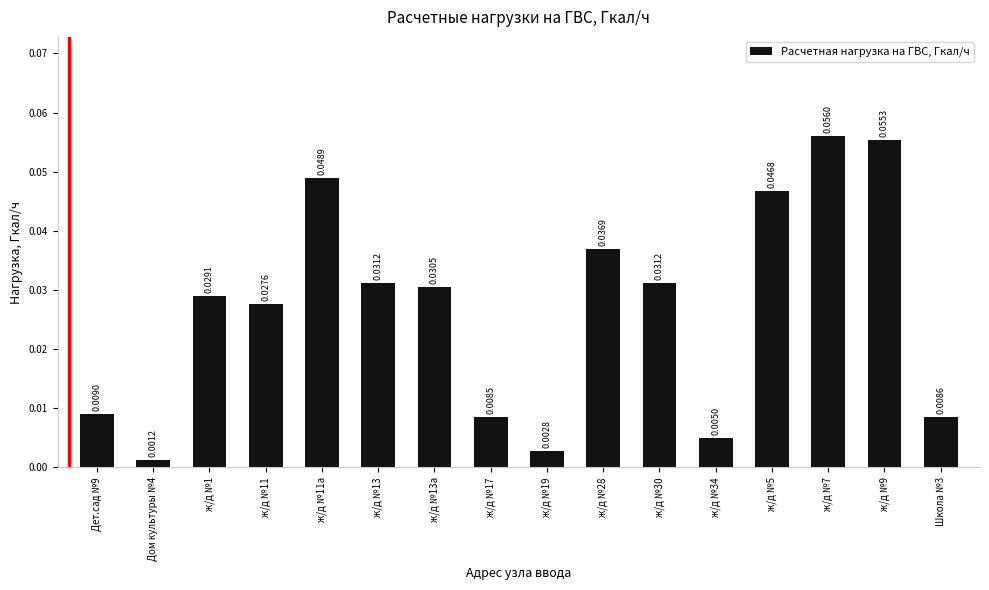

What is the sum of all values?

0.4